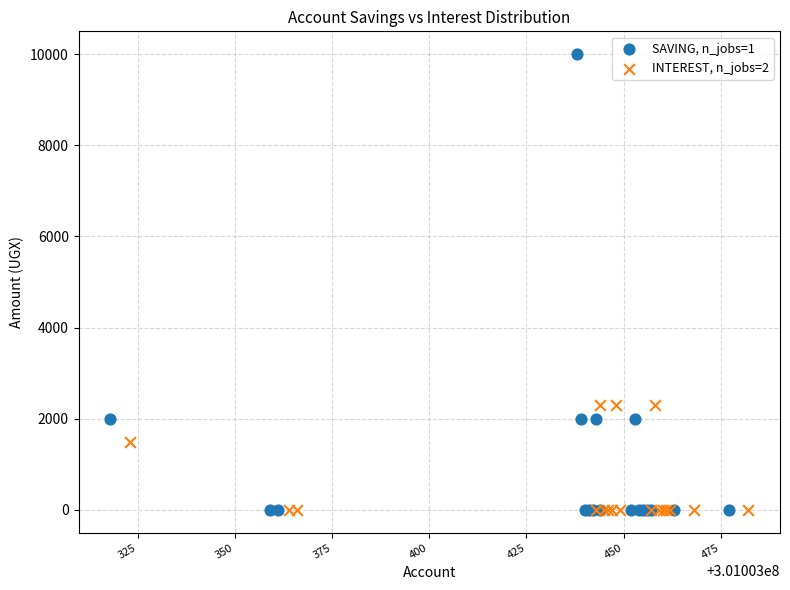

Which series contains the highest Y value?

SAVING, n_jobs=1